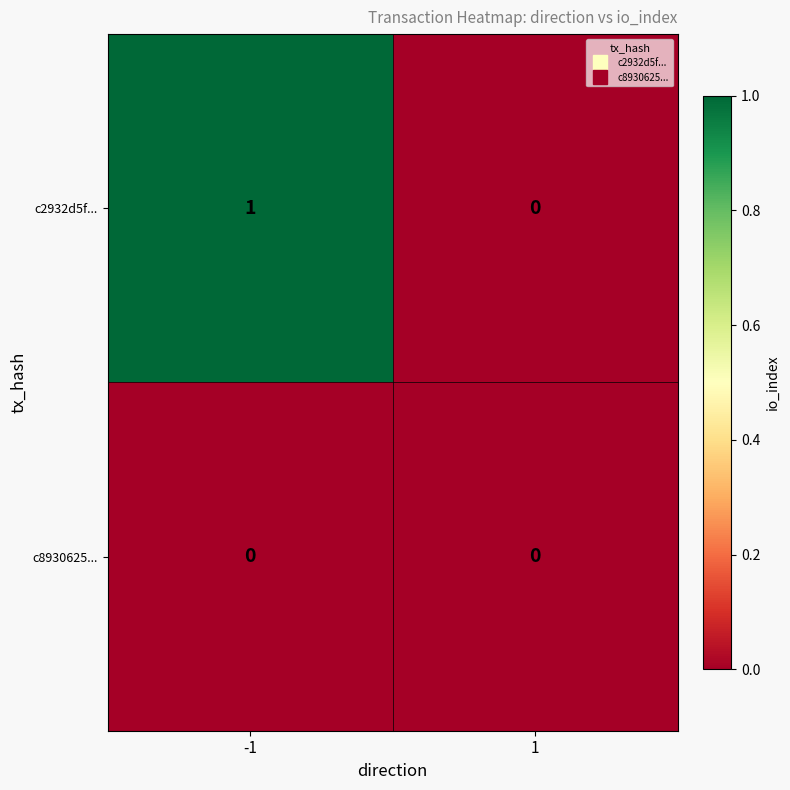

Which series has the largest range (max minus min)?

c2932d5f...